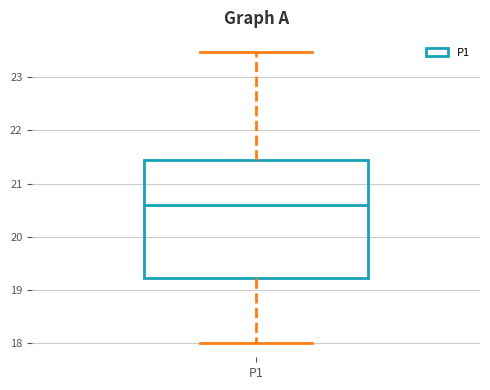

Where does the lower whisker of the box for P1 end on the y-axis? The values are not printed on the chart, so give them approximately, as read against the axis.

18.0